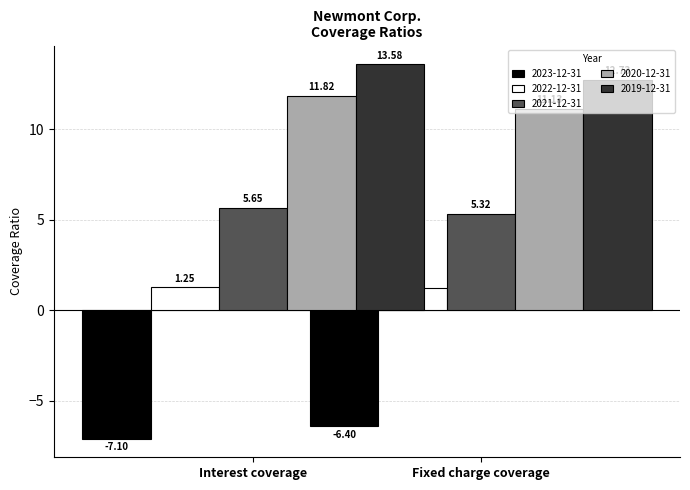

Which series has the largest range (max minus min)?

2019-12-31